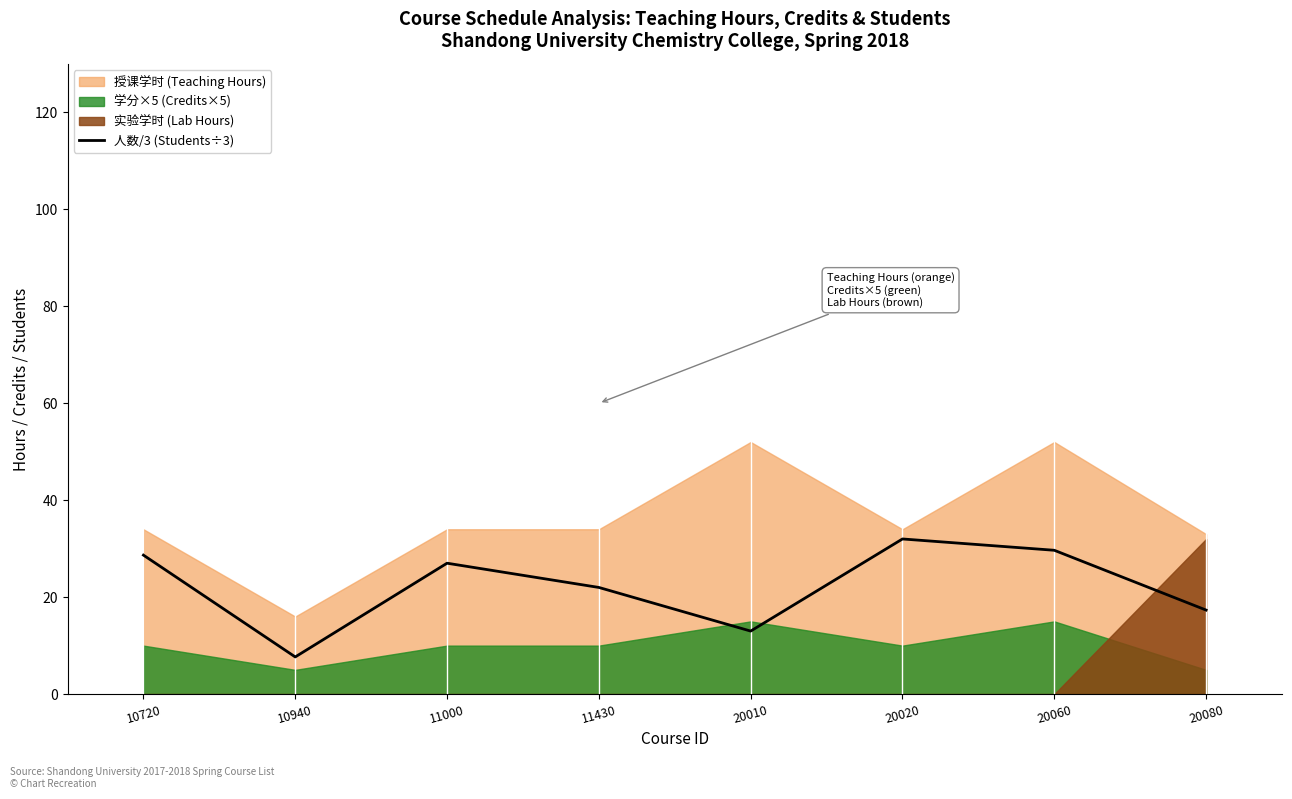

How many points are lower than both their immediate neighbors (excluding endpoints)?

2